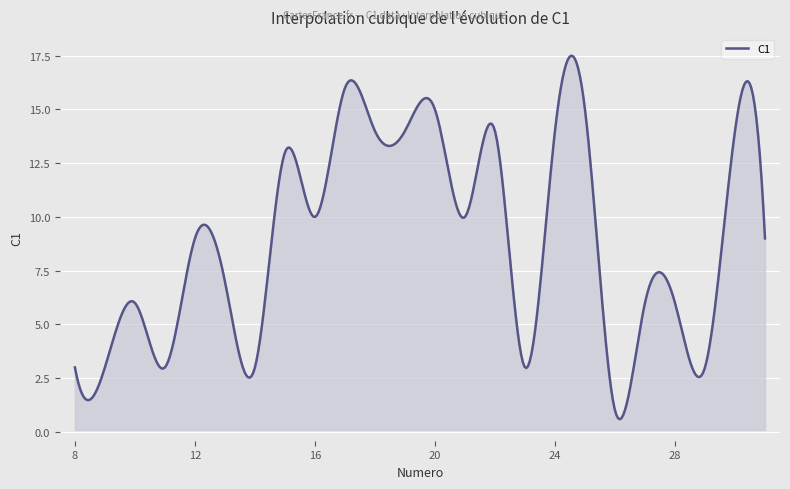

What is the smallest value displayed?

0.6